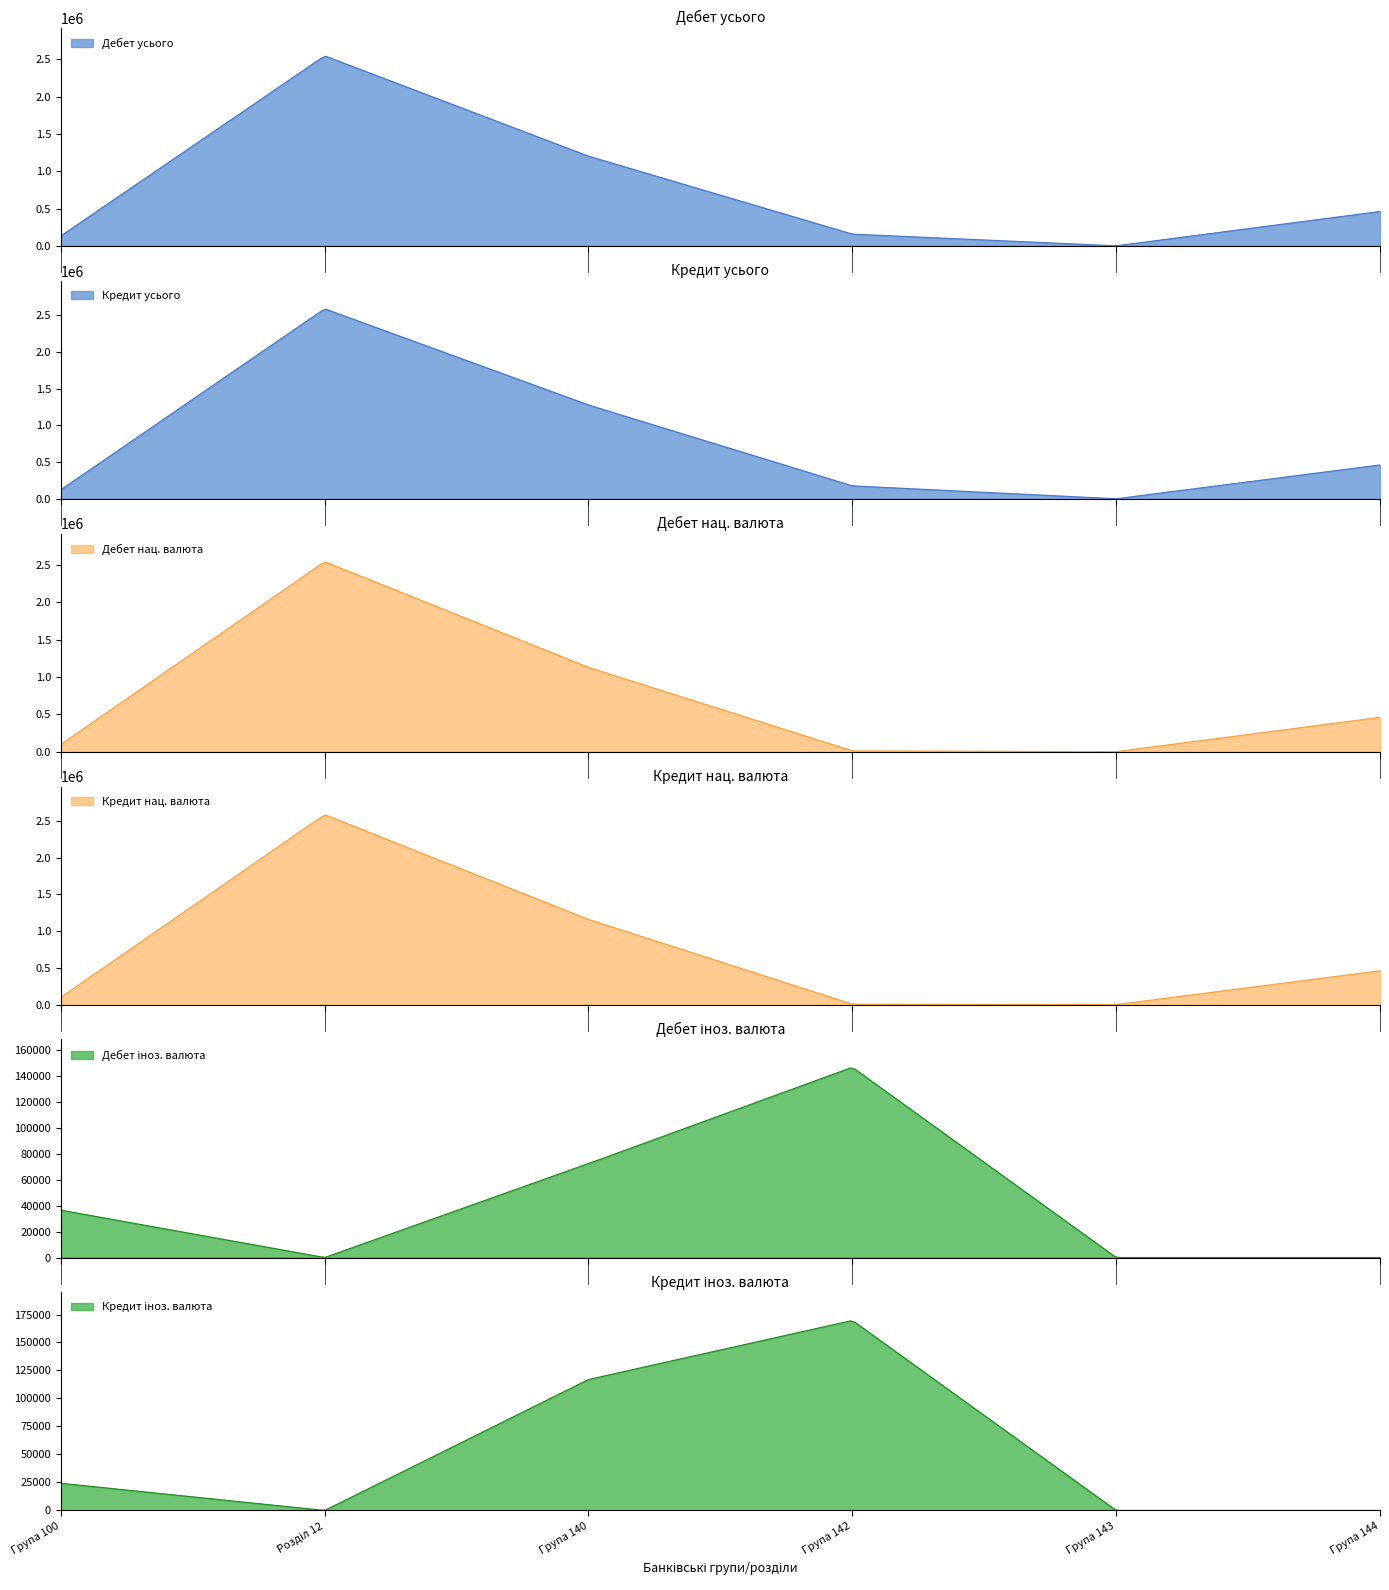

How many positive values does the Дебет іноз. валюта series have?

3